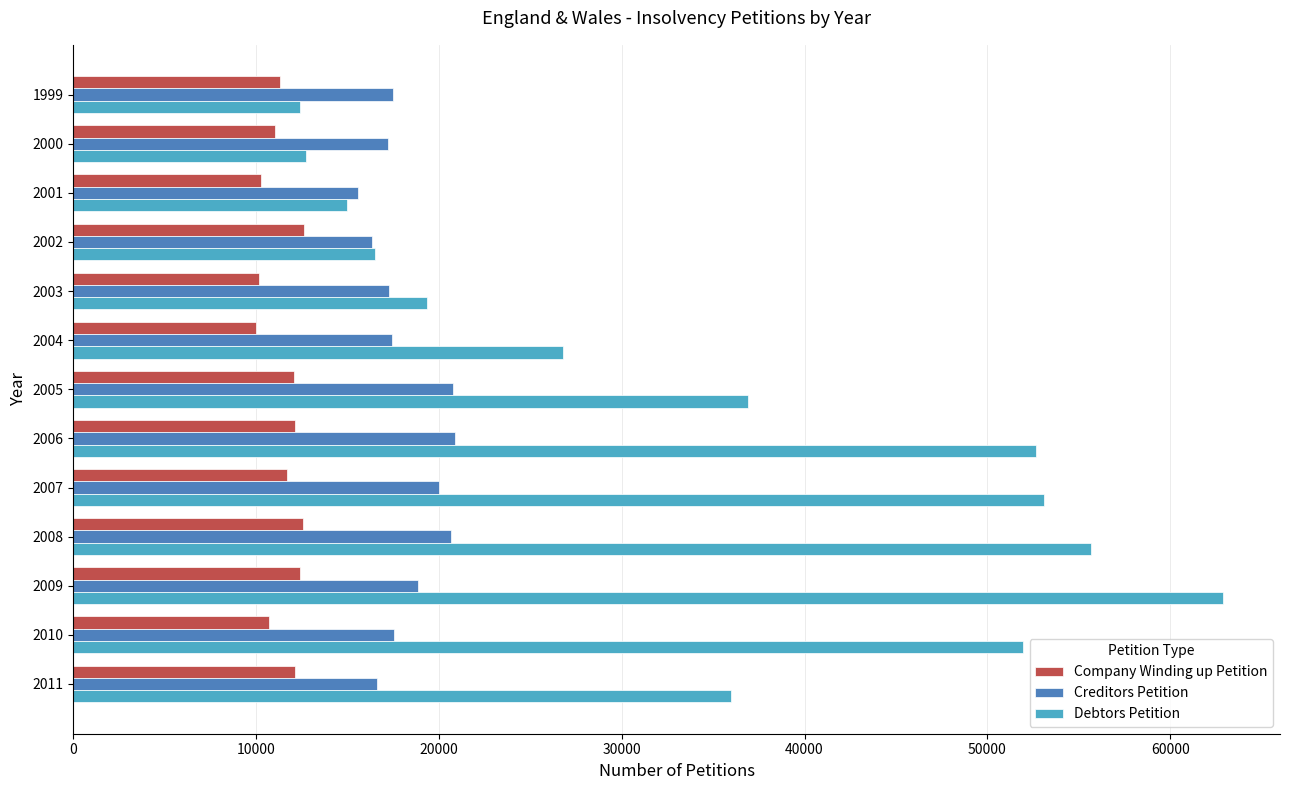

List the series in order of their peak value, highest first.

Debtors Petition, Creditors Petition, Company Winding up Petition